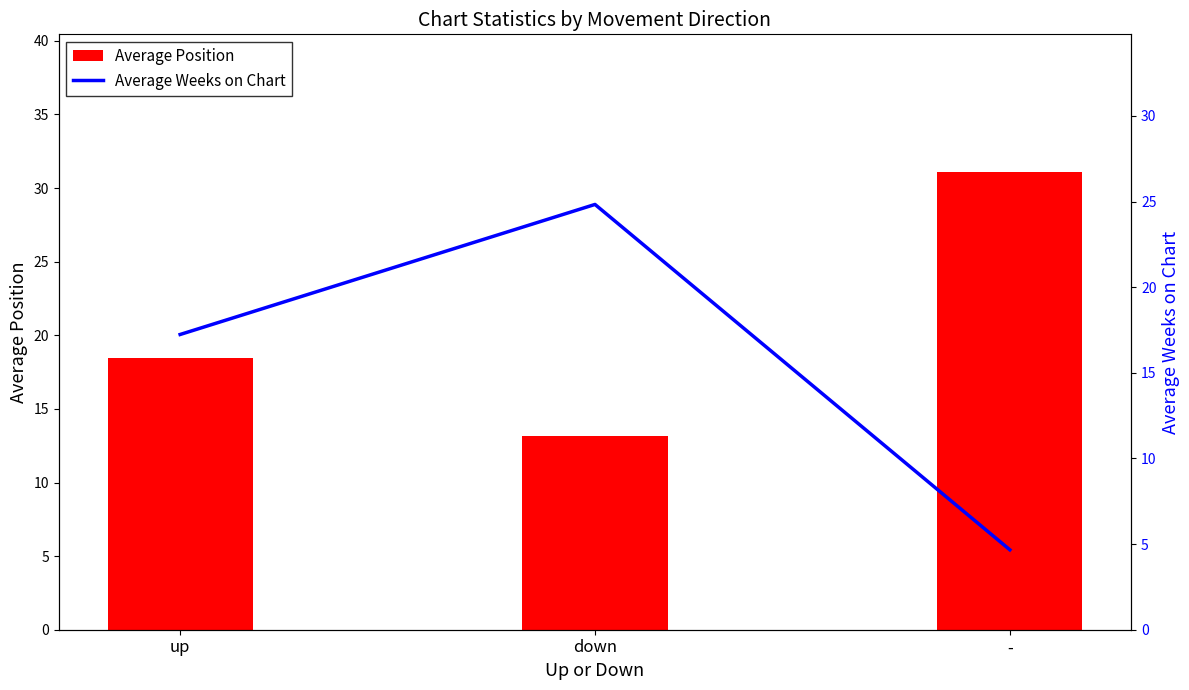

Which series has the largest range (max minus min)?

Average Weeks on Chart